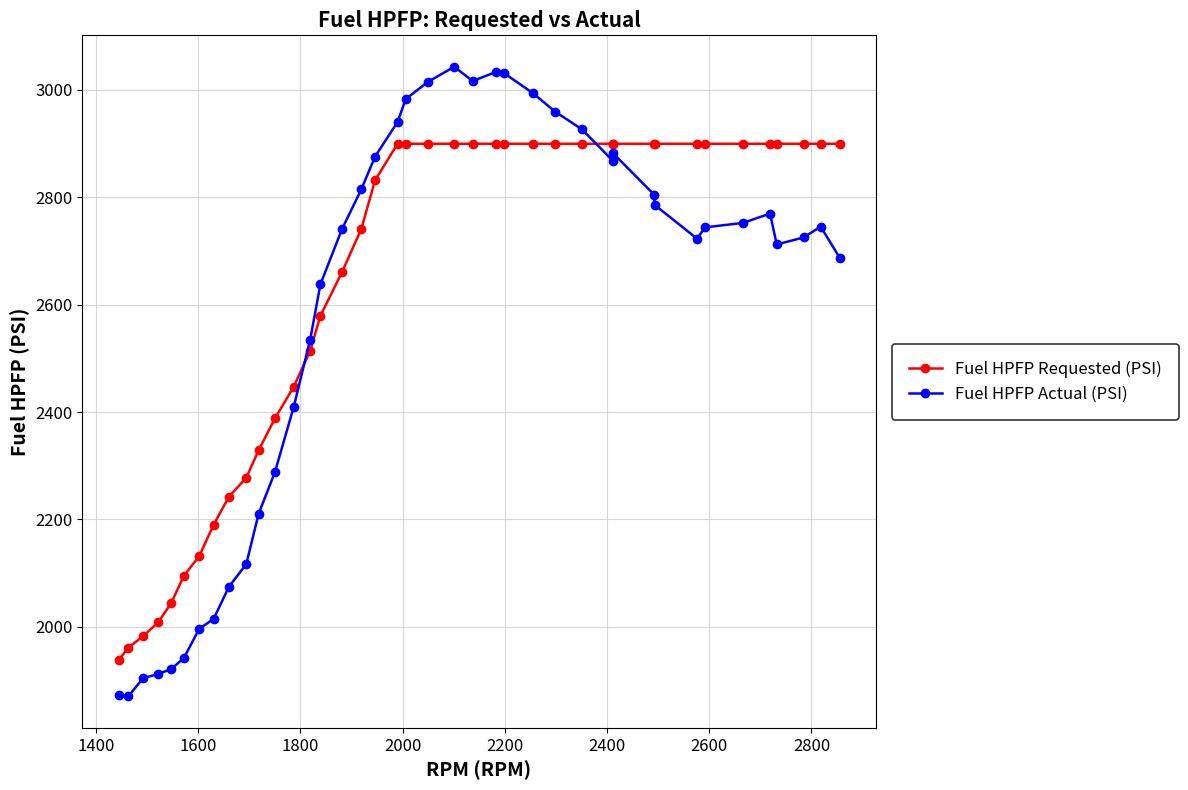

What is the highest value of the Fuel HPFP Requested (PSI) series?

2899.5